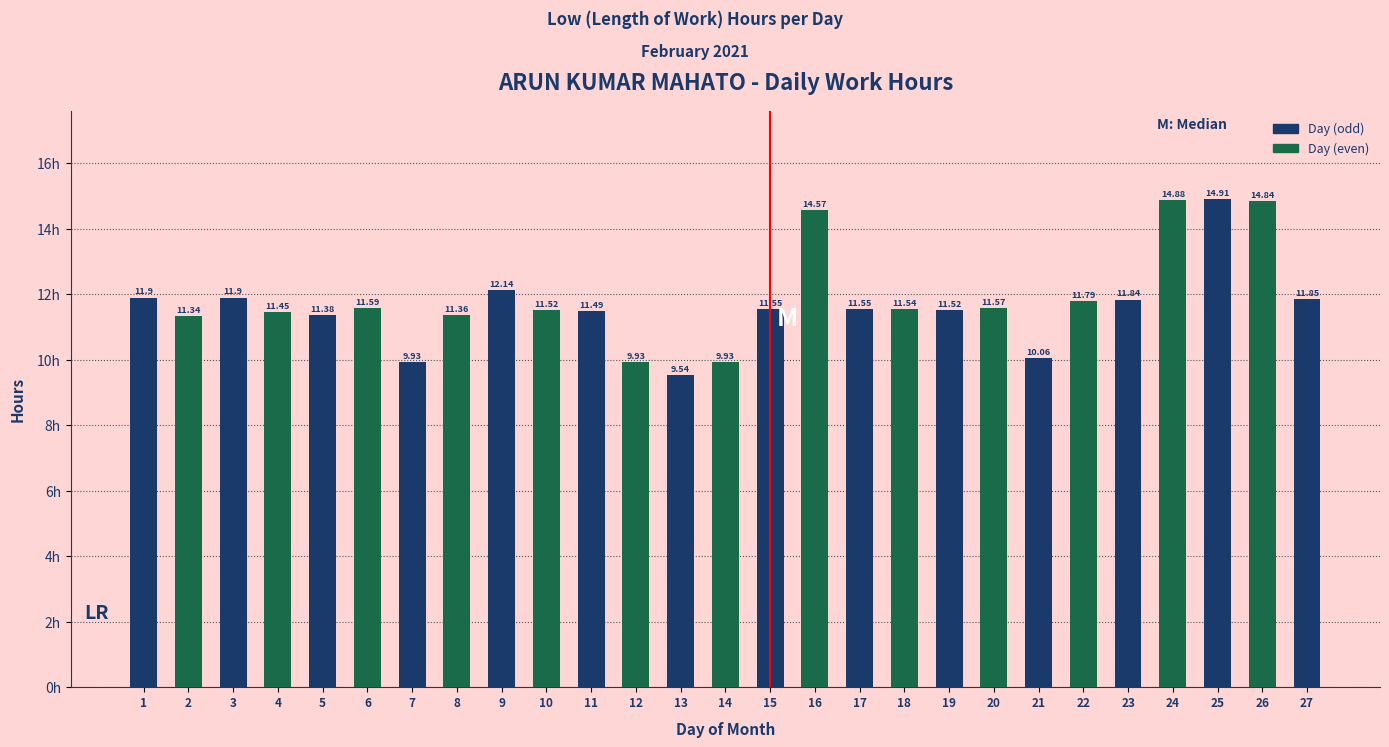

Between 15 and 23, which is larger?

23